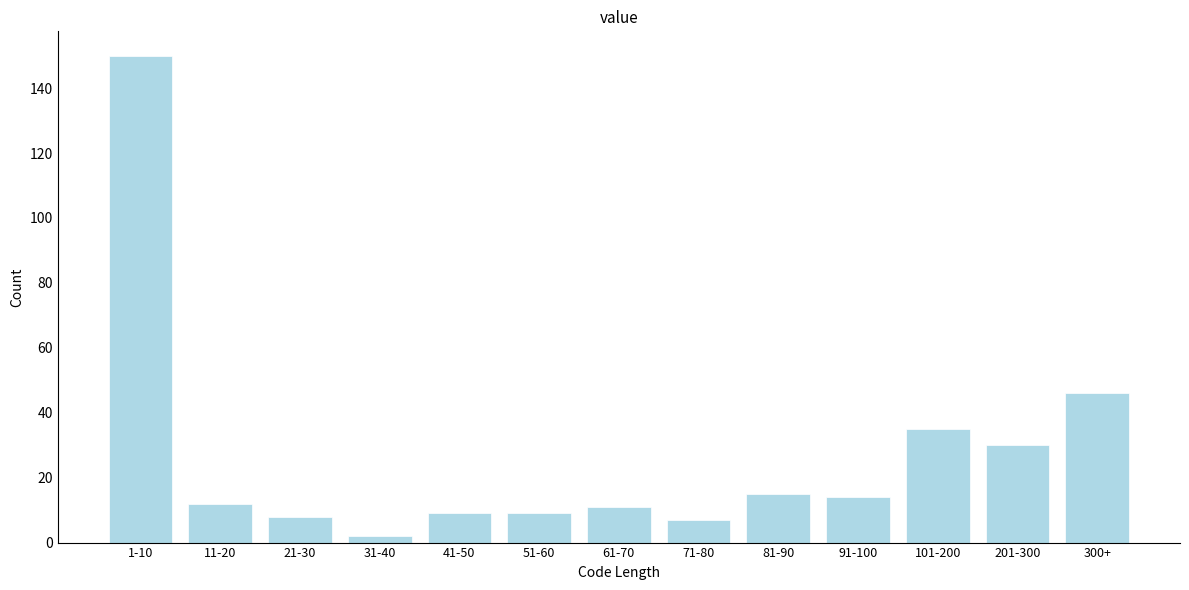

Reading left to right, list all the values displayed in this chart.

1-10=150	11-20=12	21-30=8	31-40=2	41-50=9	51-60=9	61-70=11	71-80=7	81-90=15	91-100=14	101-200=35	201-300=30	300+=46